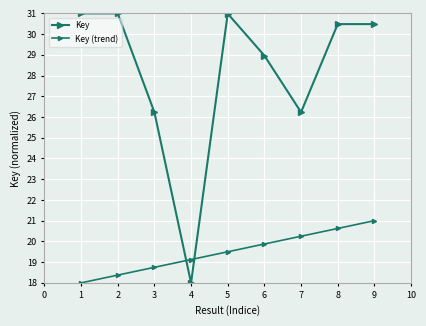

What is the value of the Key (trend) point at the 9th from the left?

21.0